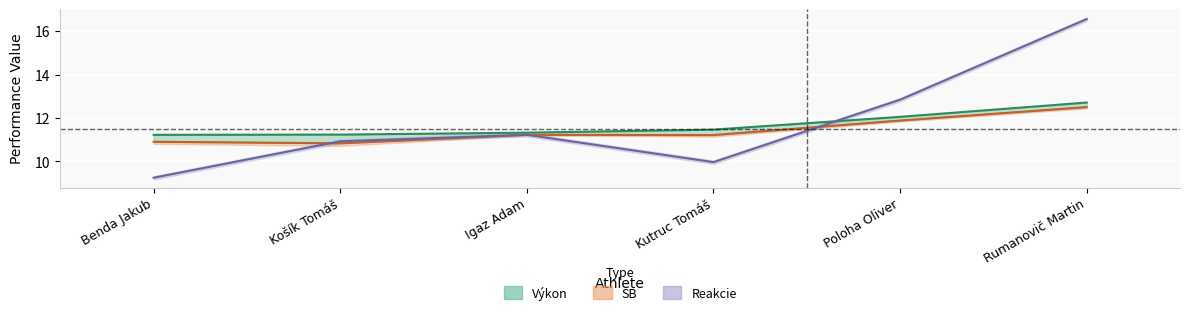

What is the minimum value for Výkon?

11.2